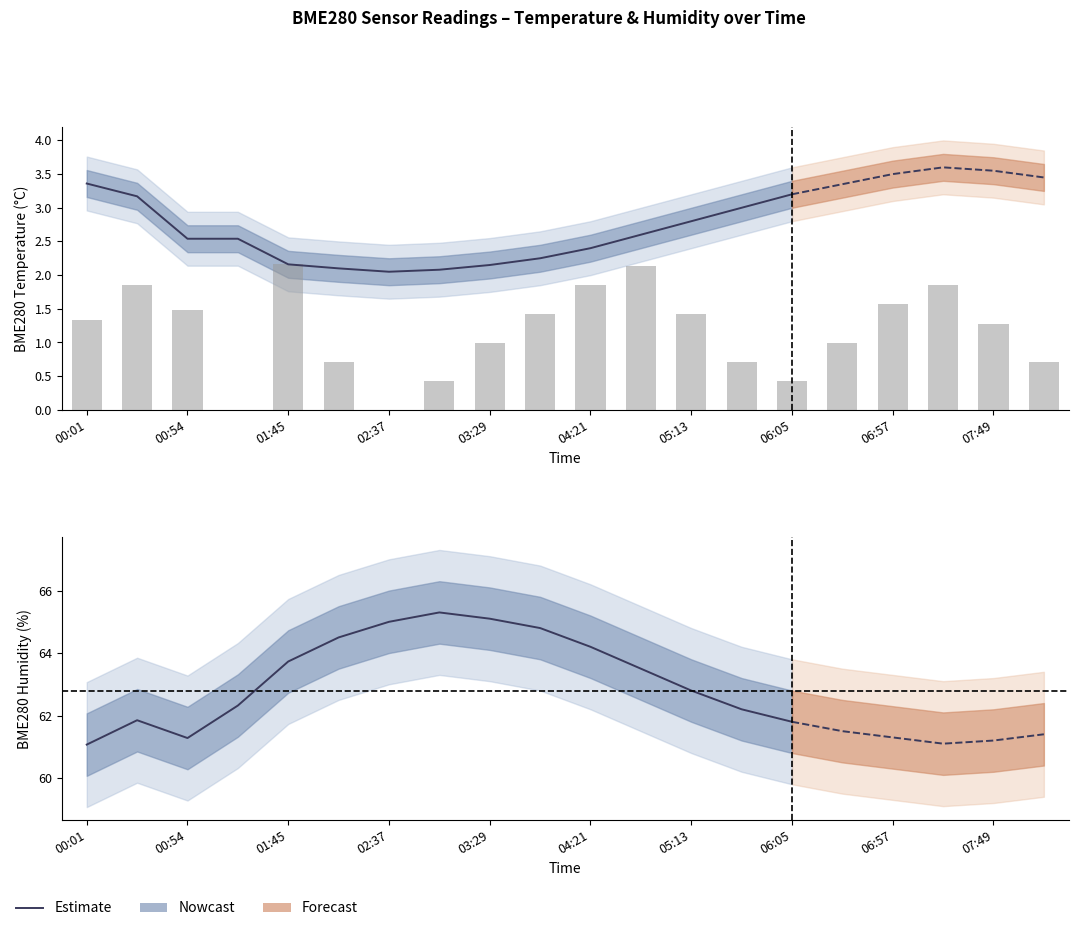

Are the bars grouped side by side (vs. stacked)?

No